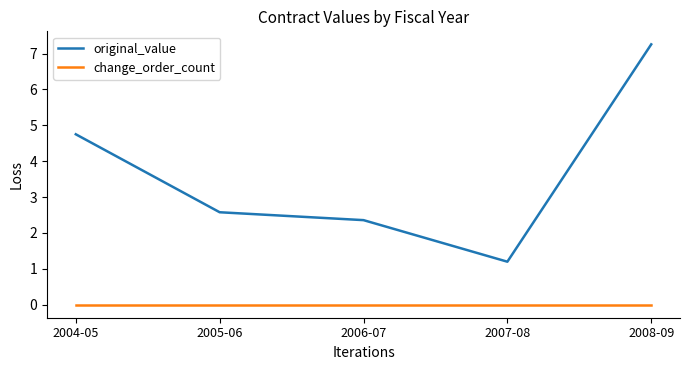

What is the total value across all series at 2007-08?

1.2